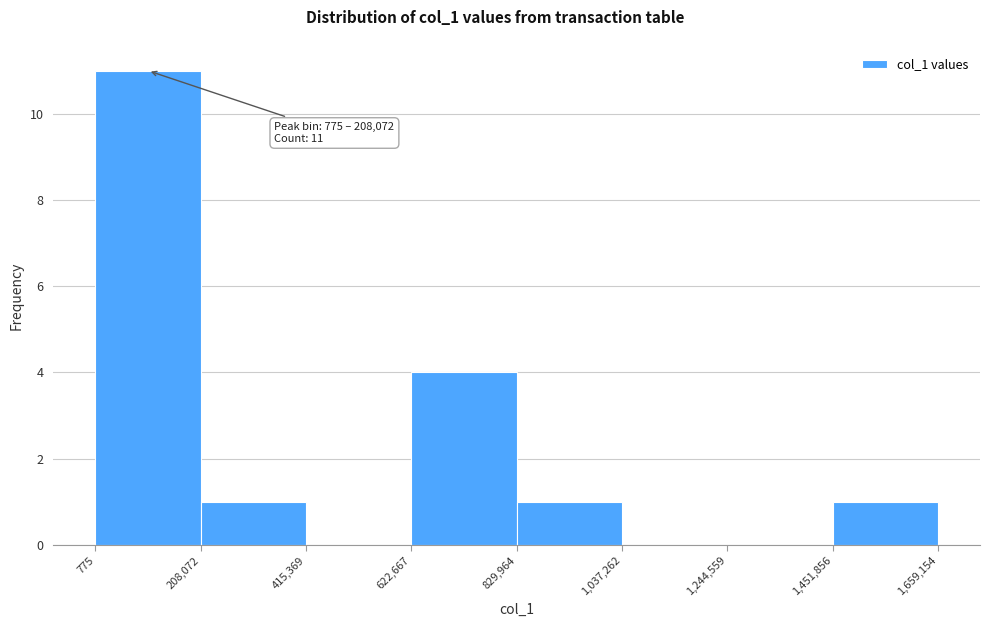

Over which range of the x-axis is the bar tallest?

775 to 208,072